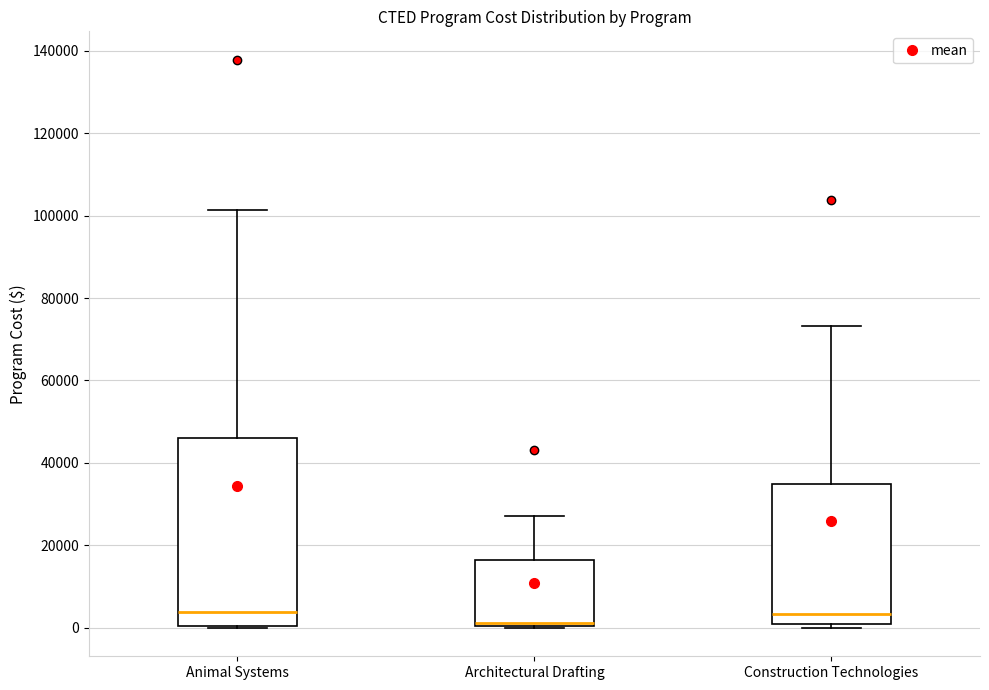

Which box is the tallest, from its lower edge to its upper edge?

Animal Systems